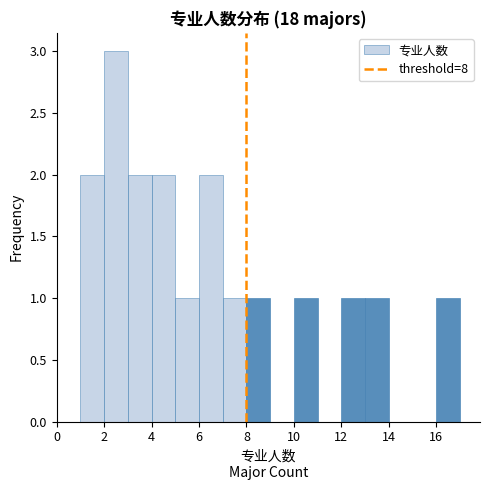

Reading left to right, transcribe this chart: for each bar, give the range it covers on the x-axis and its height. The values are not printed on the chart, so give them approximately, as read against the axis.

0 to 1: 0
1 to 2: 2
2 to 3: 3
3 to 4: 2
4 to 5: 2
5 to 6: 1
6 to 7: 2
7 to 8: 1
8 to 9: 1
9 to 10: 0
10 to 11: 1
11 to 12: 0
12 to 13: 1
13 to 14: 1
14 to 15: 0
15 to 16: 0
16 to 17: 1